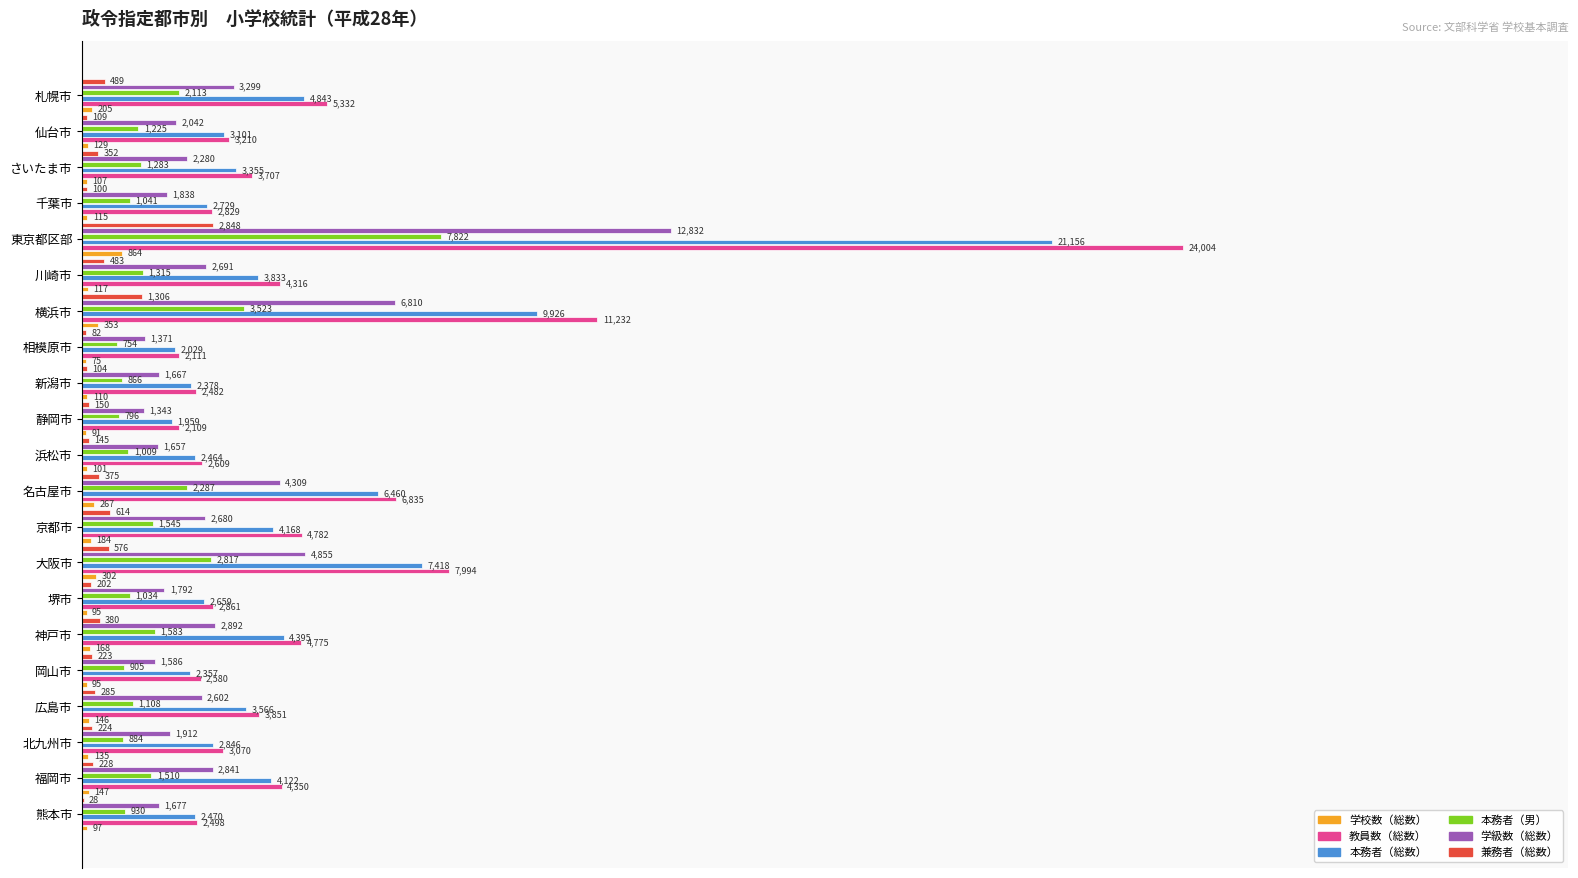

How many bars are there in each group?

6